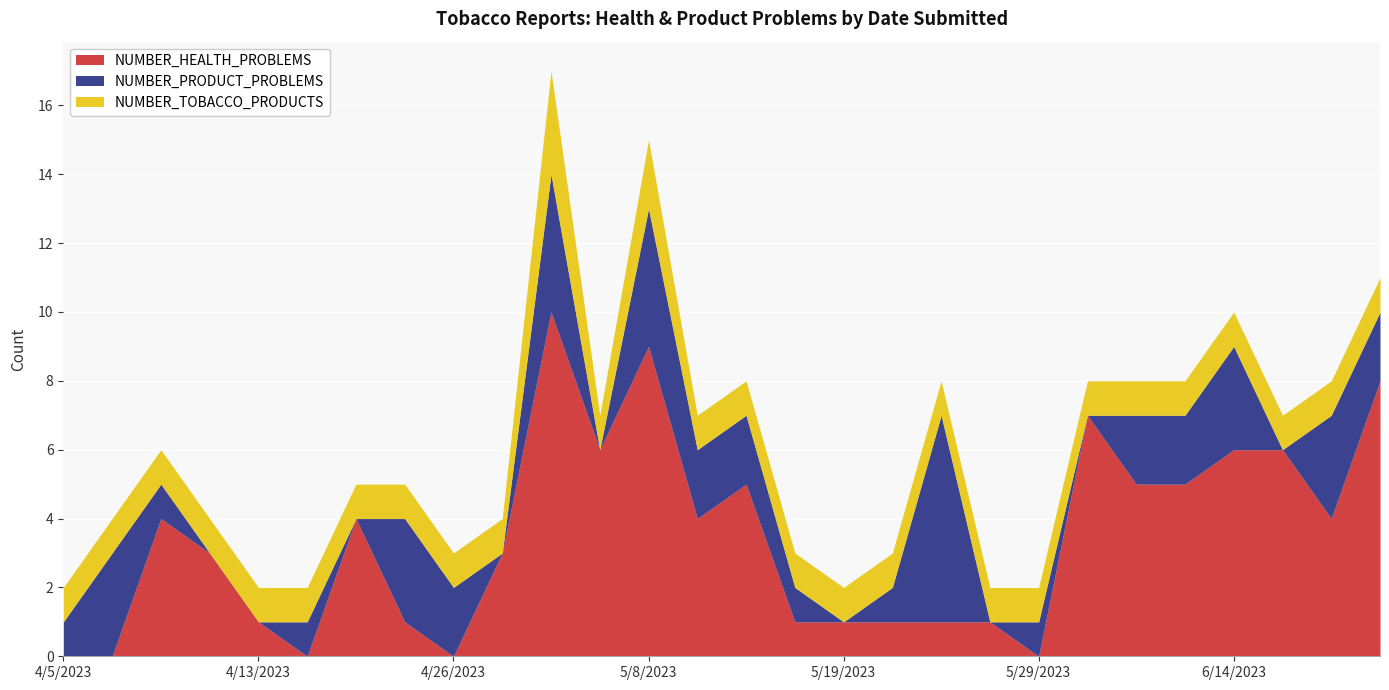

What is the maximum value for NUMBER_HEALTH_PROBLEMS?

10